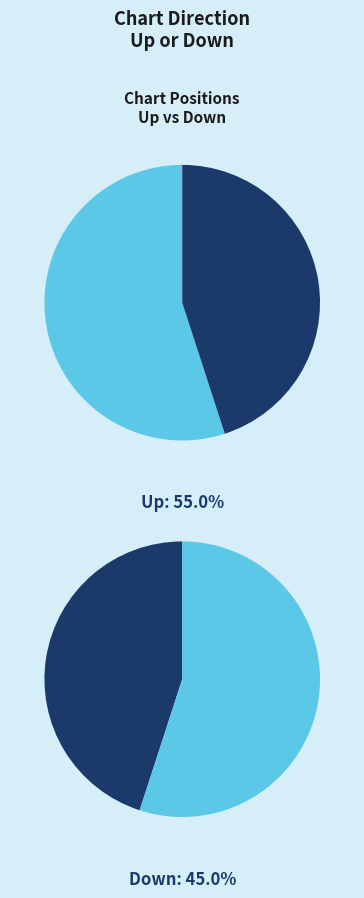

Which has a higher value, up or down?

up